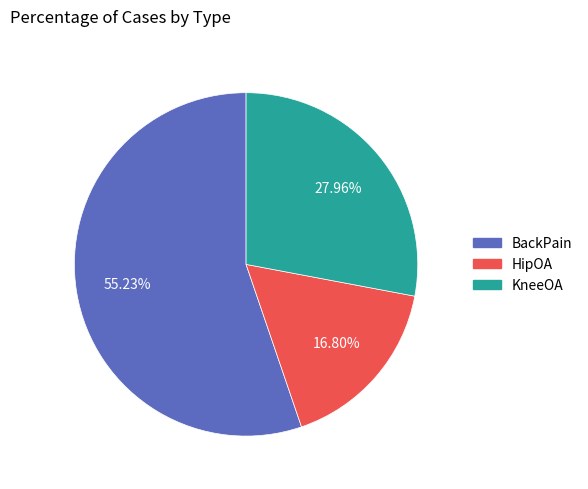

What portion of the pie excludes KneeOA?

72.0%